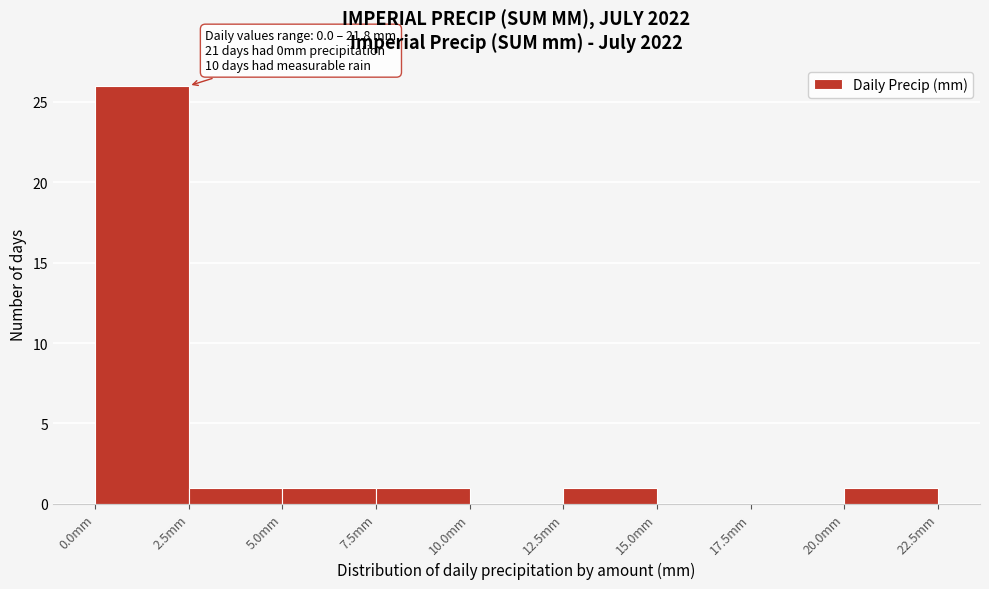

Over which range of the x-axis is the bar tallest?

0.0 to 2.5